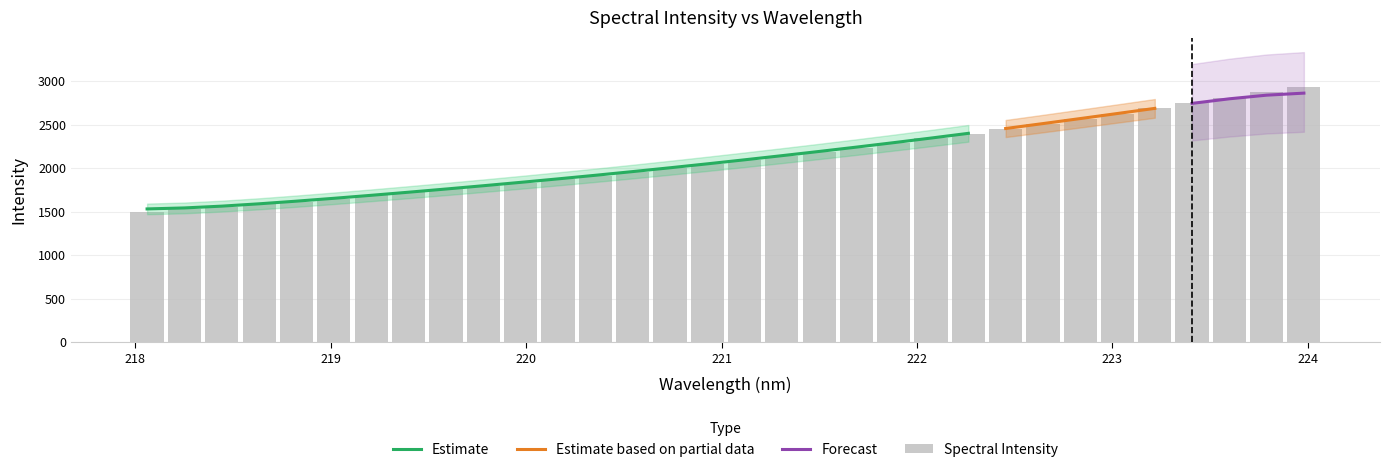

What is the change in value from 220.5444 to 222.6447?

+552.7